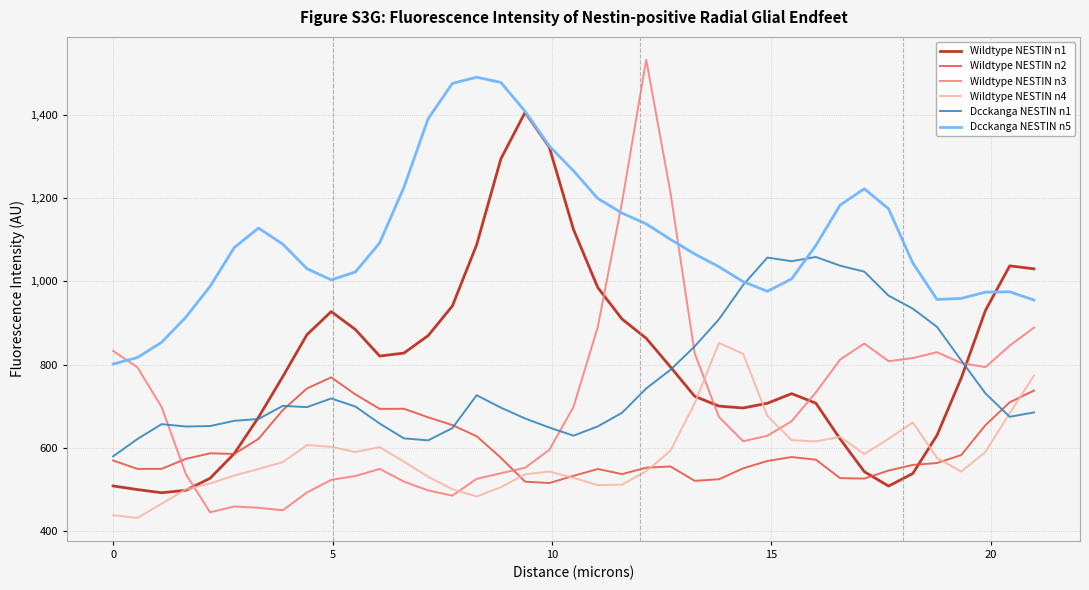

Rank the series by their maximum value, from lowest to highest.

Wildtype NESTIN n2, Wildtype NESTIN n4, Dcckanga NESTIN n1, Wildtype NESTIN n1, Dcckanga NESTIN n5, Wildtype NESTIN n3